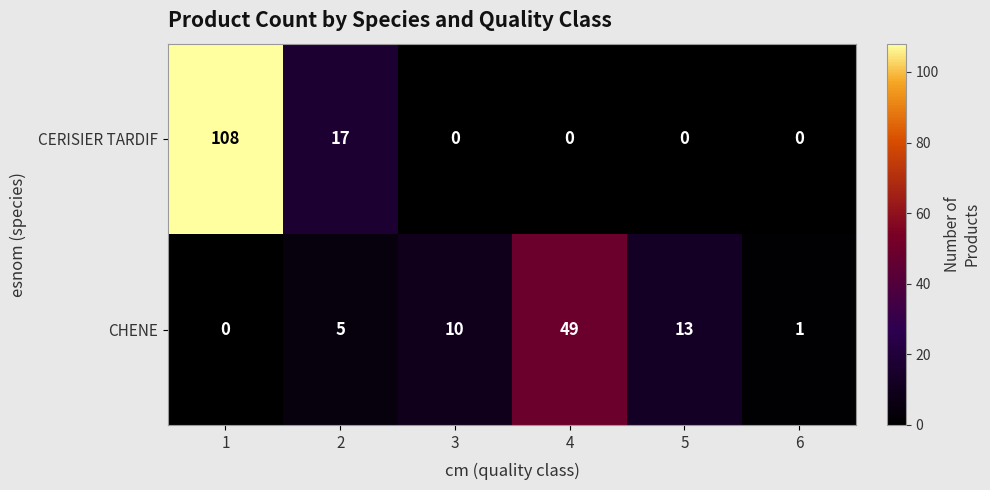

What is the average value of the CERISIER TARDIF series?

21